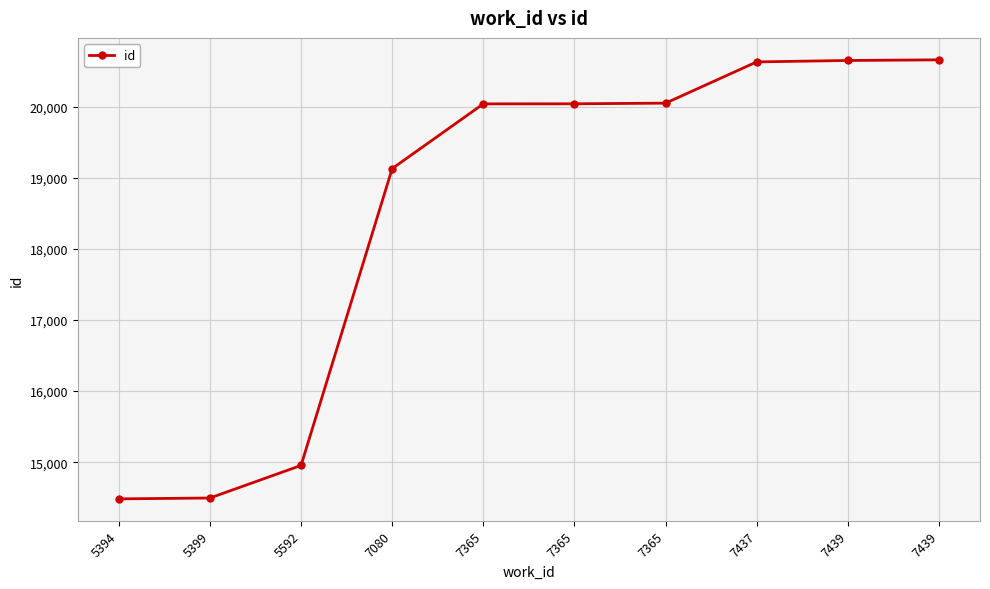

The value at 5394 is 6346. True or false?

False